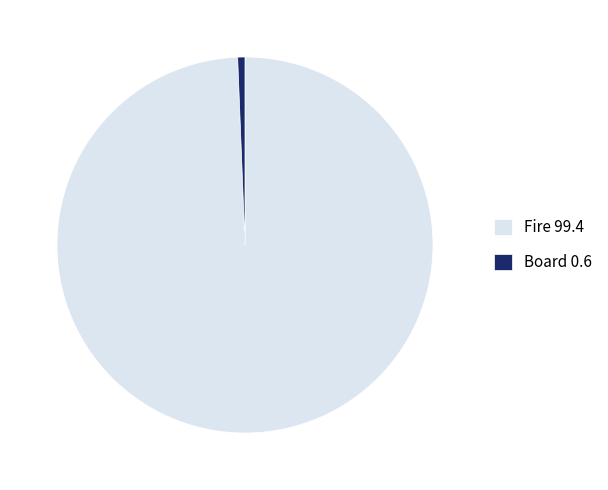

How many slices are in this pie chart?

2